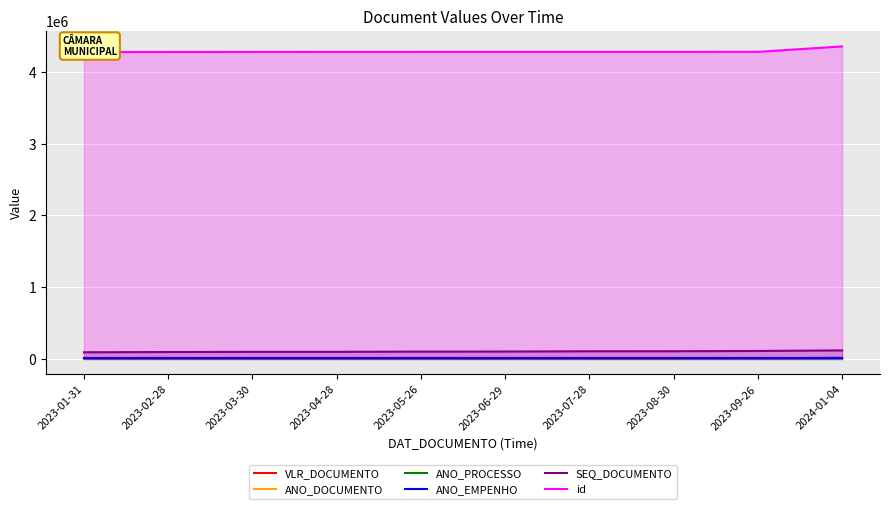

What is the total value across all series at 2023-04-28?

4382997